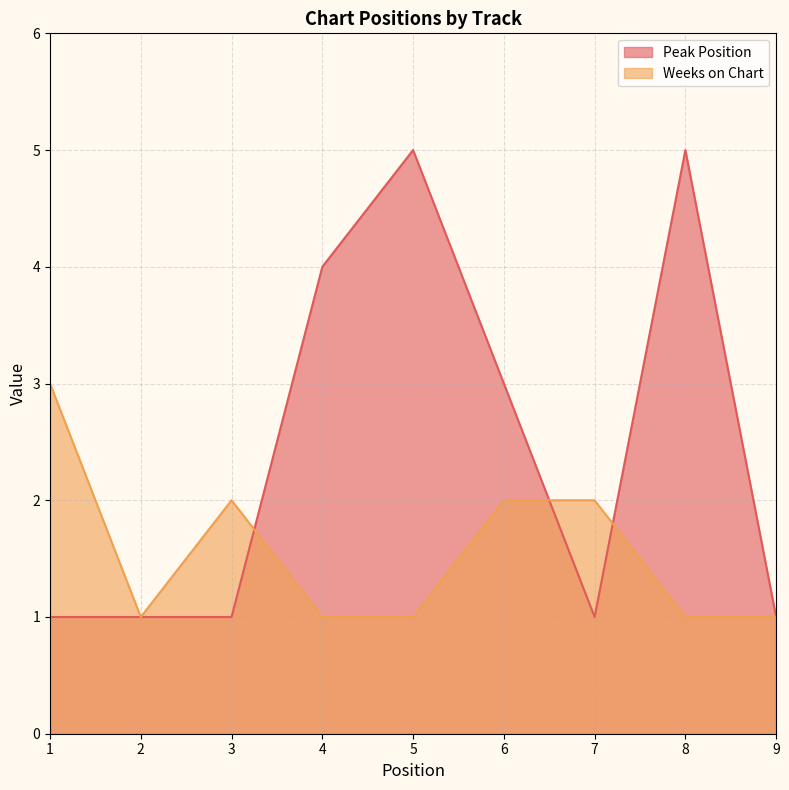

In Peak Position, how many points are lower than both neighbors (excluding endpoints)?

1